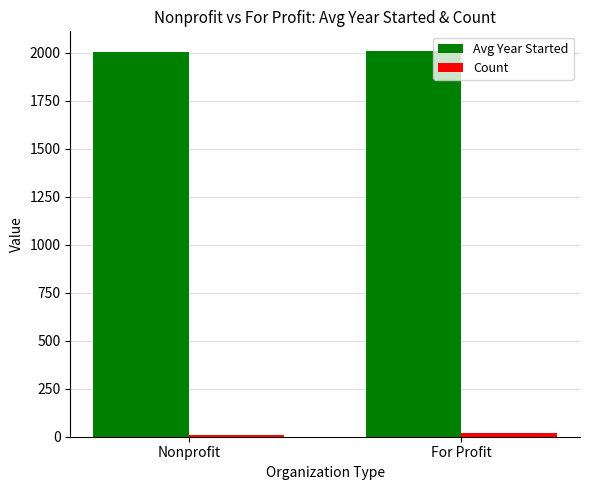

At how many categories does at least one series exceed 1398?

2